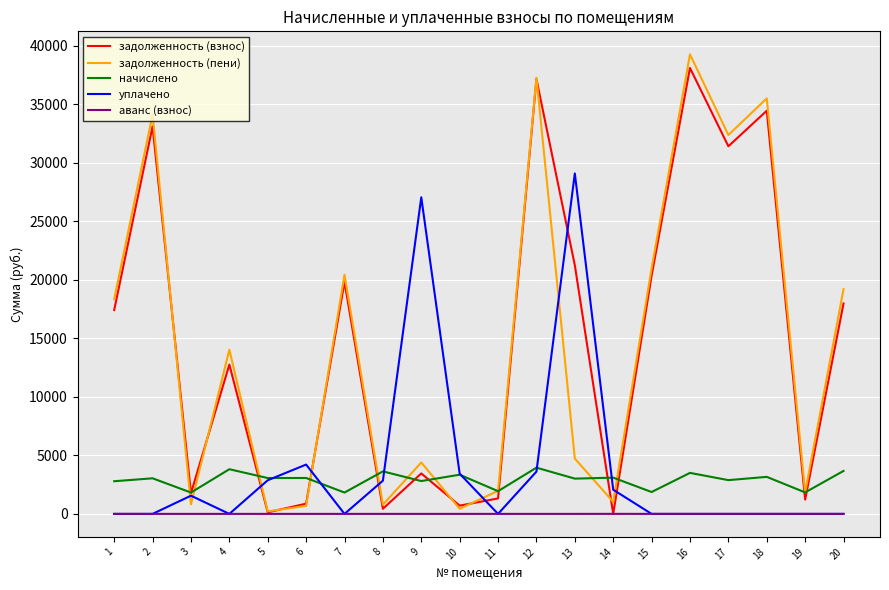

What is the maximum value shown in the chart?

39268.8